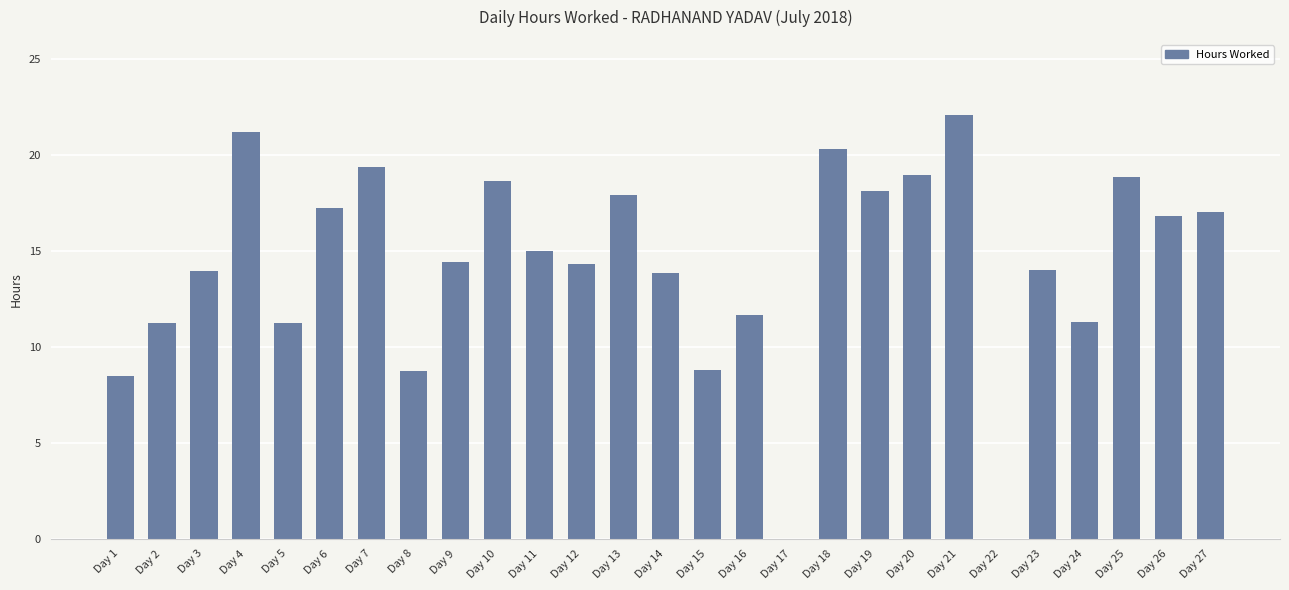

What is the sum of all values?

383.5